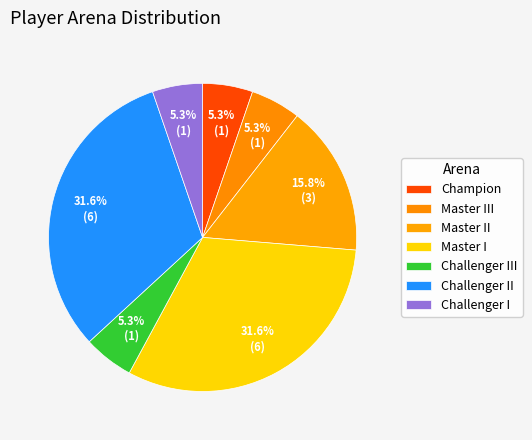

Count the number of slices in the pie.

7